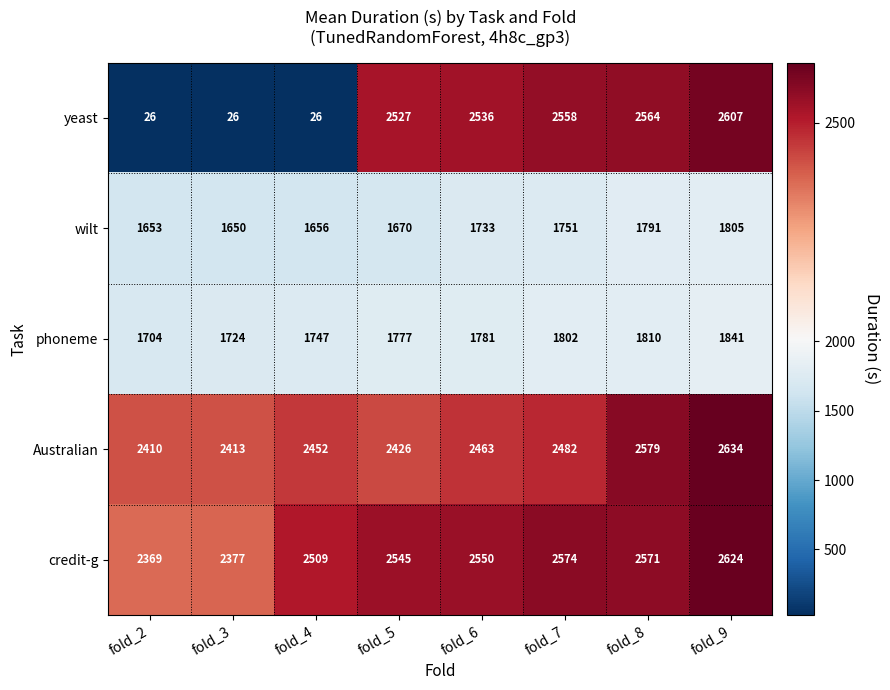

What is the maximum value shown in the chart?

2634